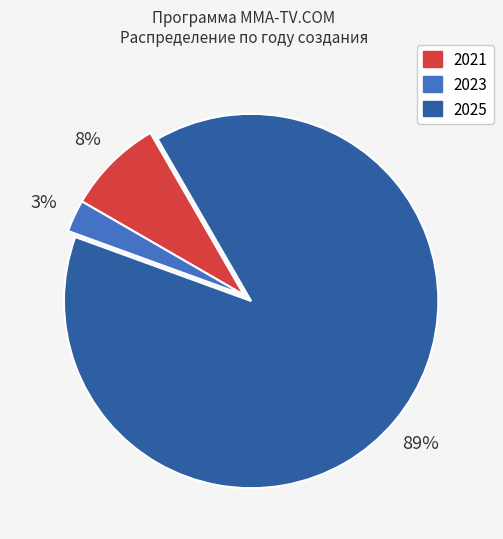

Does 2025 account for over 50% of the chart?

Yes